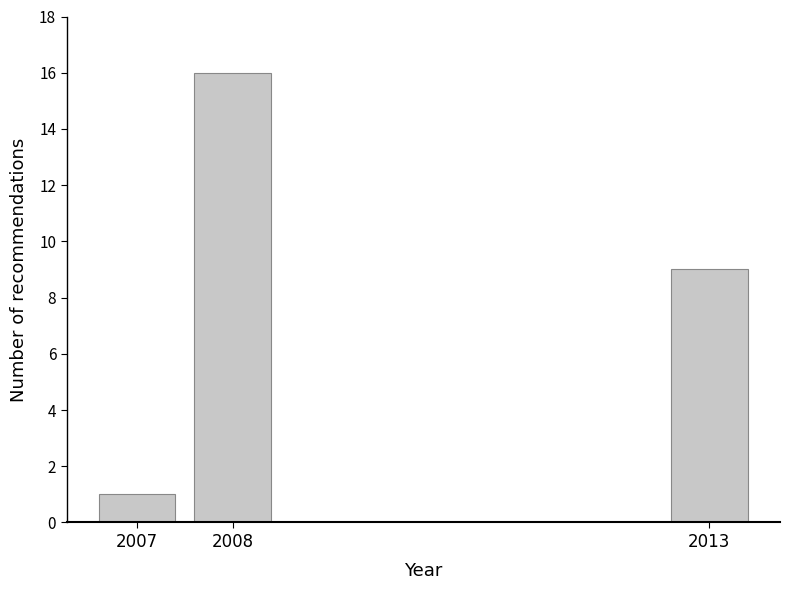

Reading left to right, what are all the values shown in this chart?

1	16	9